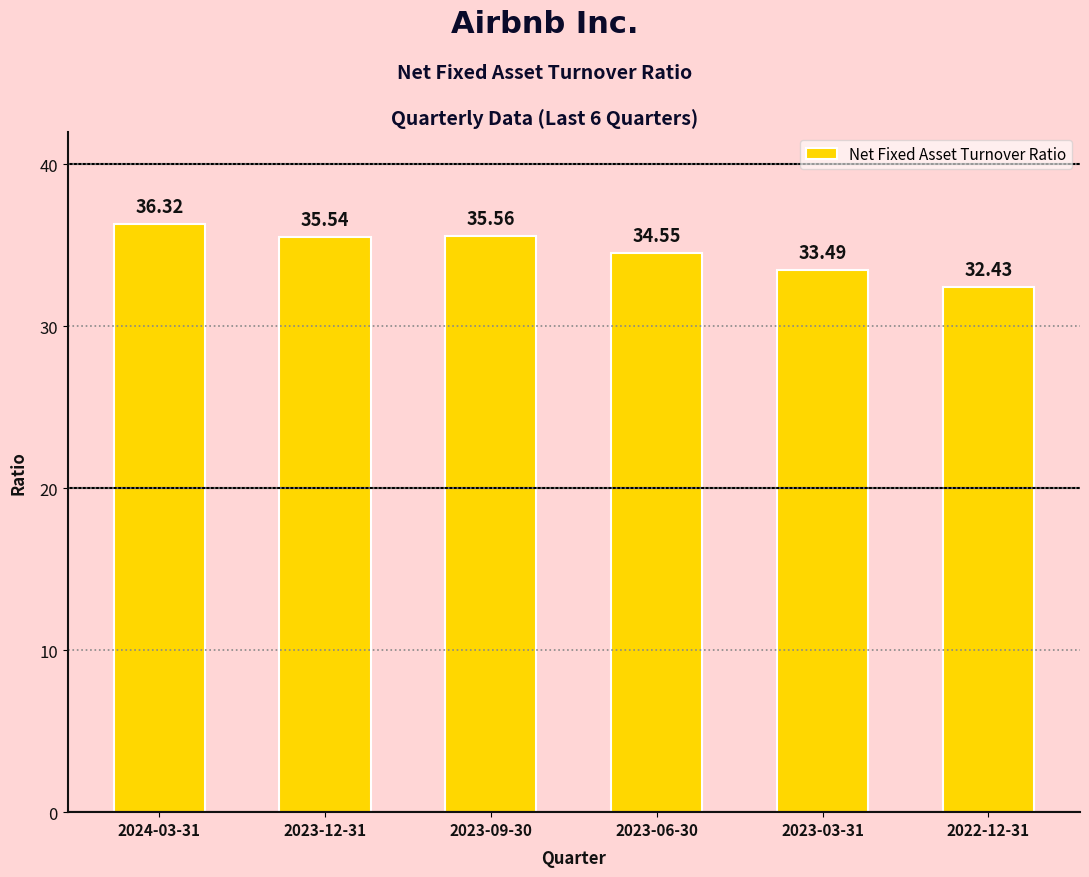

The value at 2023-06-30 is 54.3. True or false?

False